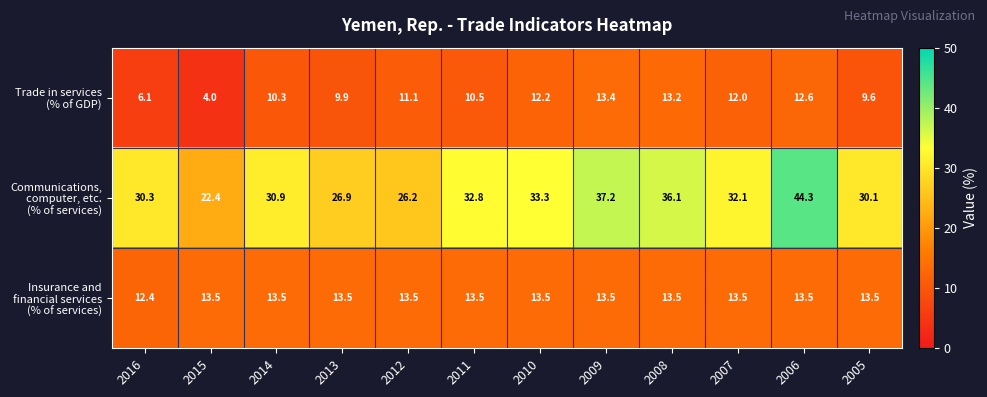

What is the total value across all series at 2012?

50.8